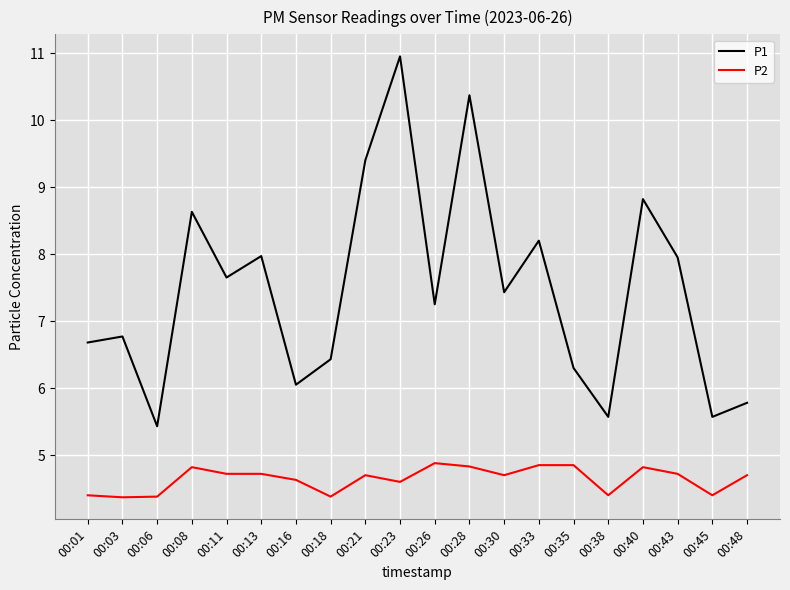

What are all the series names shown in the legend?

P1, P2